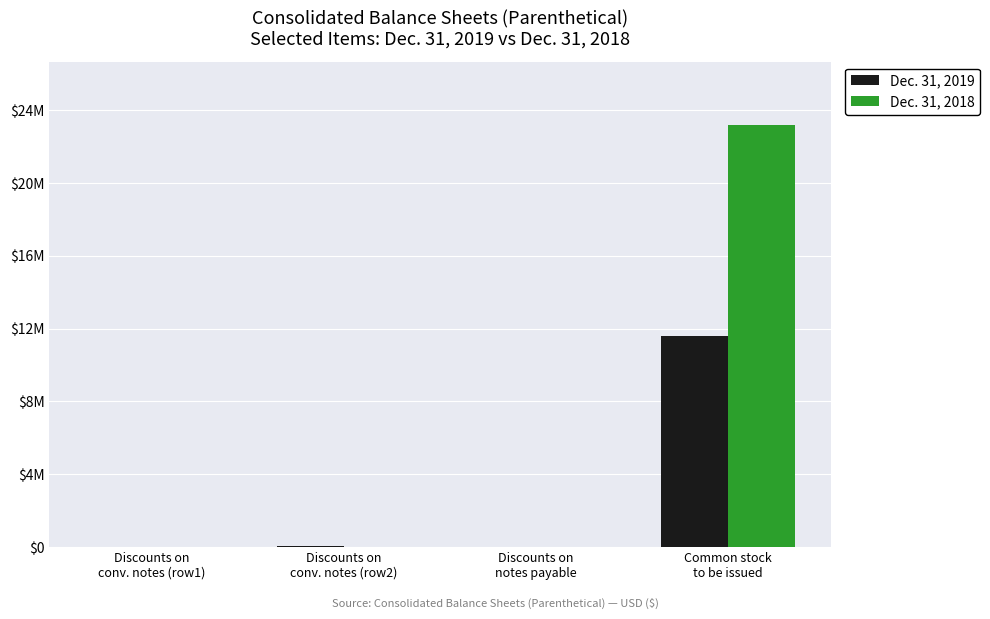

List the series in order of their overall mean, highest first.

Dec. 31, 2018, Dec. 31, 2019